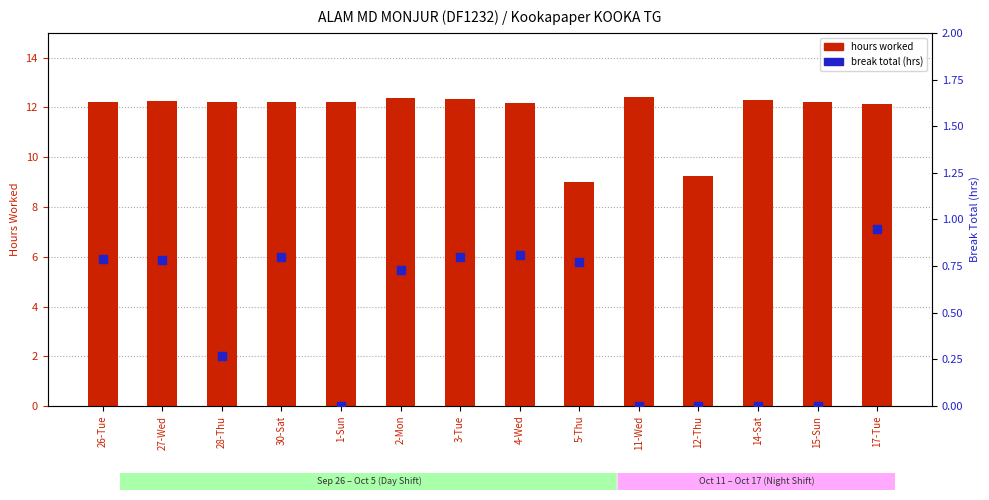

What are all the series names shown in the legend?

hours worked, break total (hrs)